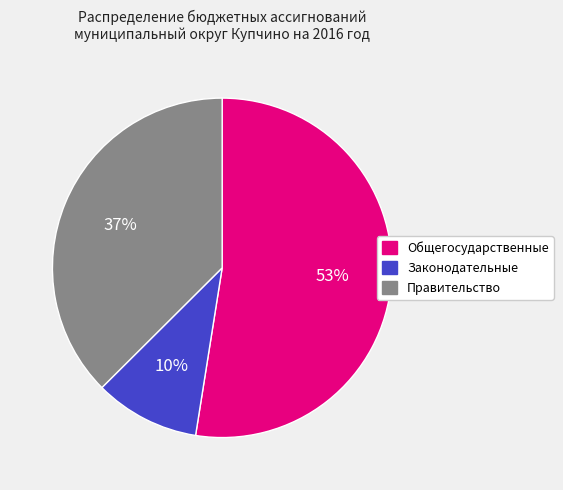

Is there any slice that represents more than half of the pie?

Yes